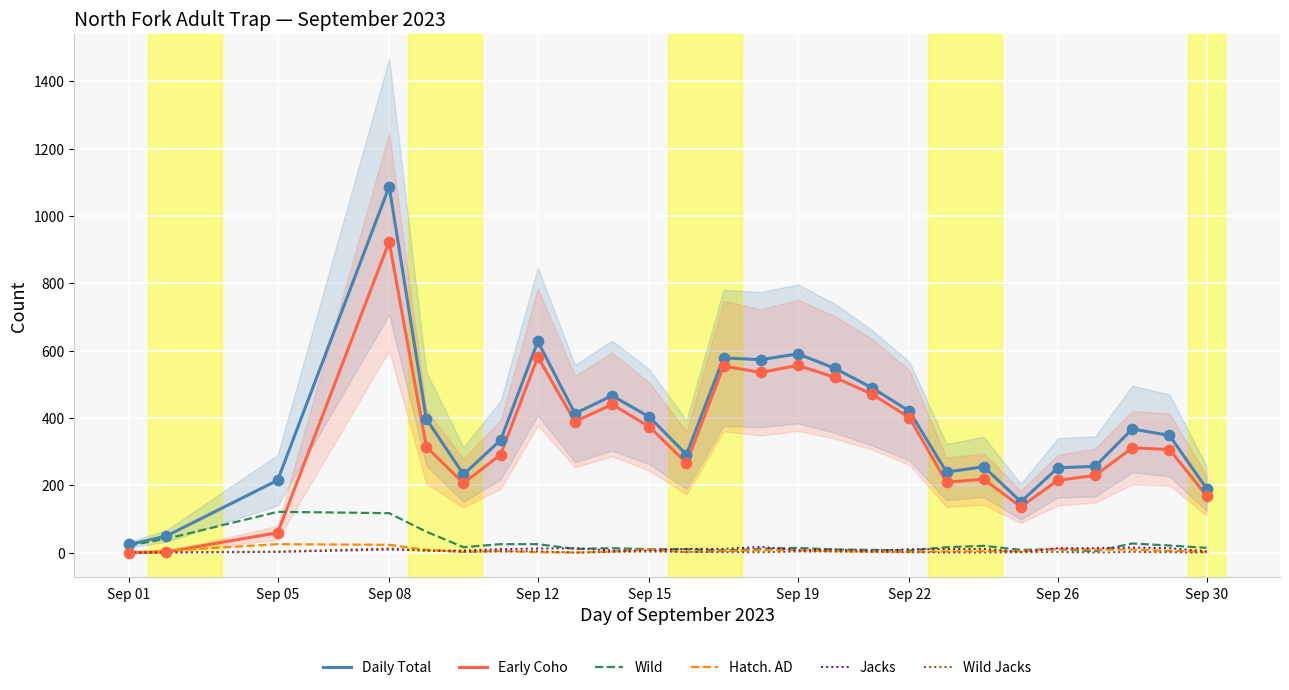

Which series reaches the minimum Y coordinate?

Early Coho